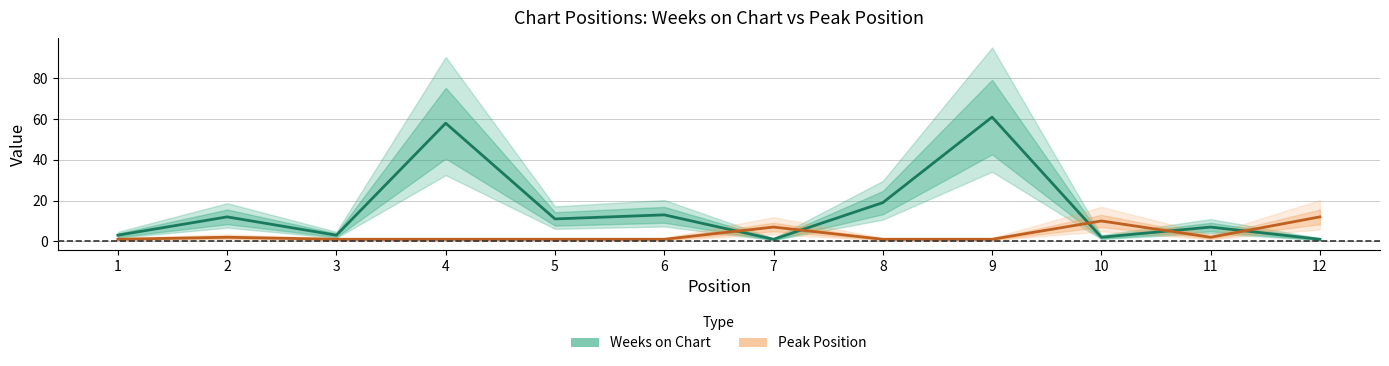

The Weeks on Chart series shows 3 at 3. True or false?

True